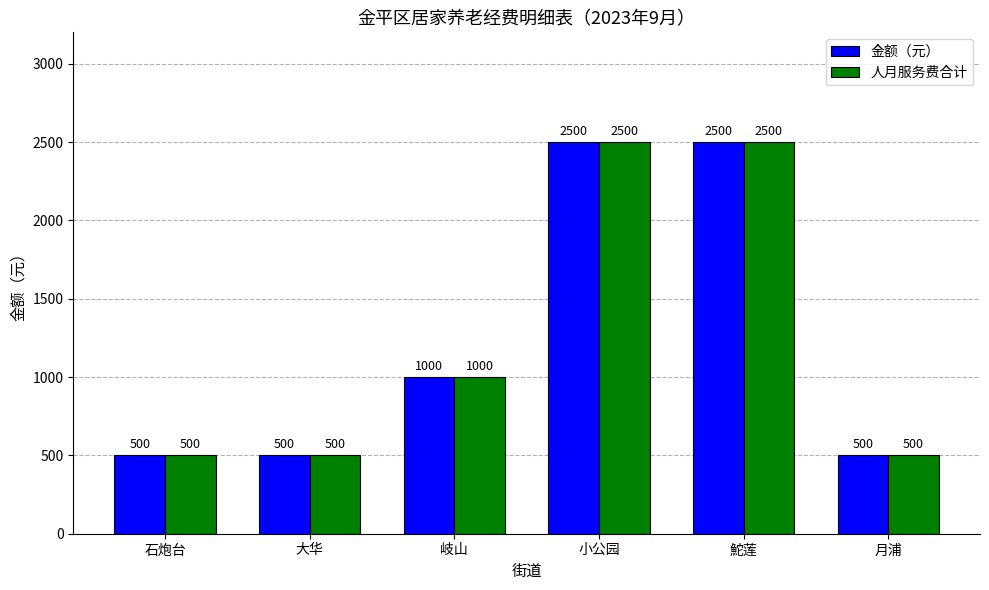

What is the highest value of the 金额（元） series?

2500